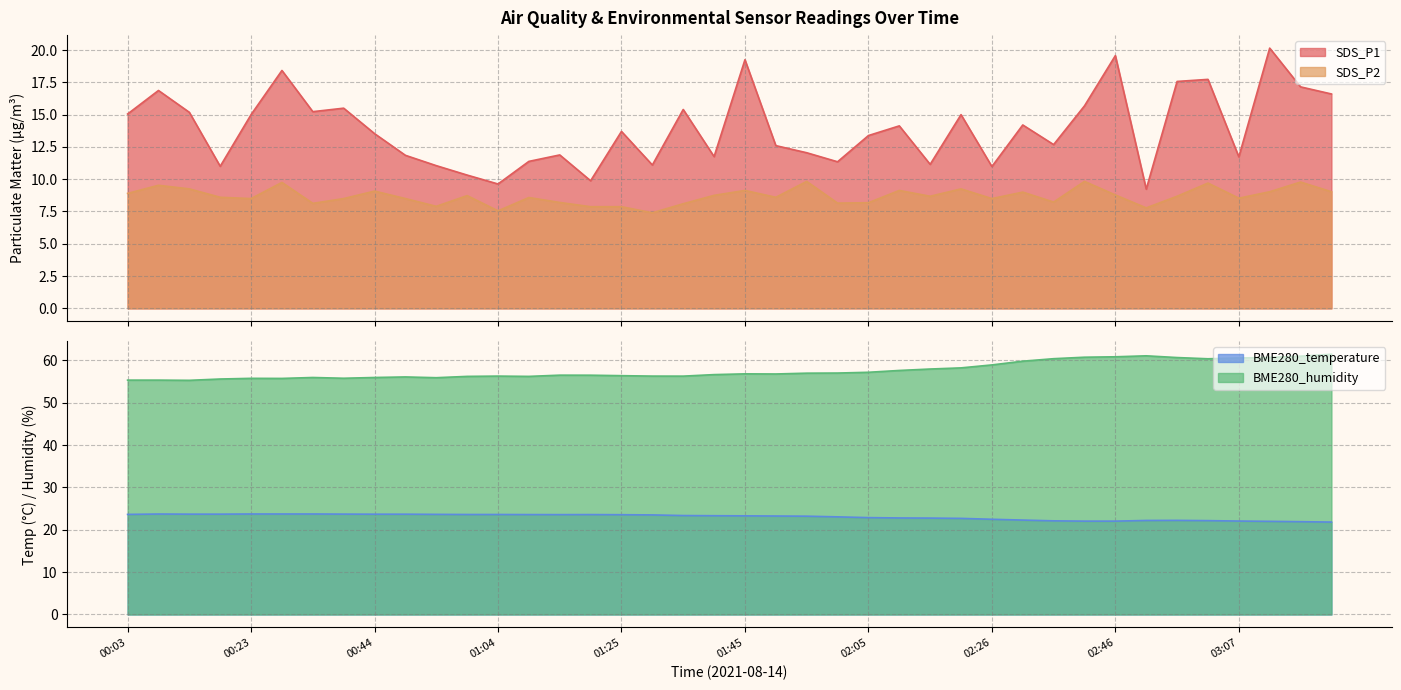

What is the maximum value for SDS_P2?

9.8